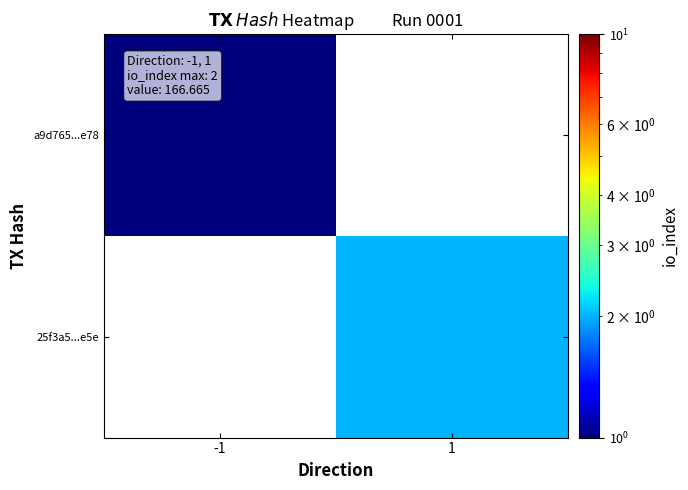

Between -1 and 1, which is larger?

1